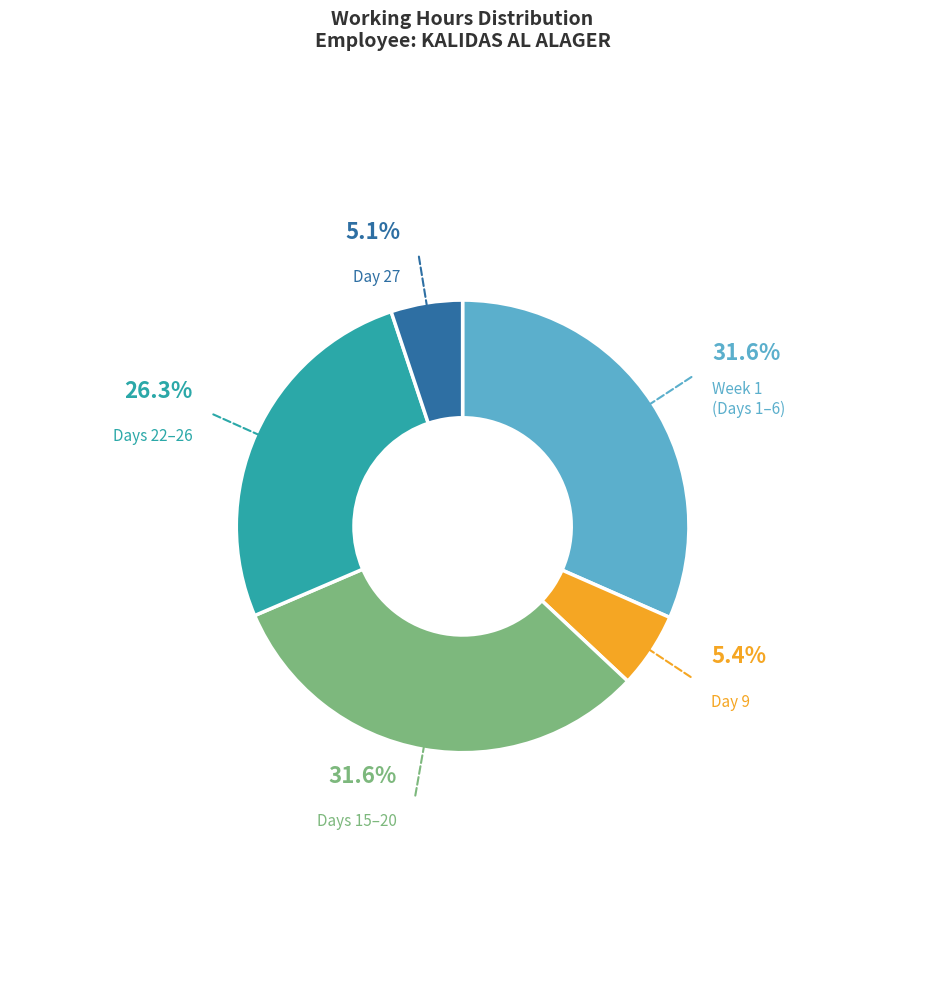

Between Week 1 (Days 1–6) and Day 9, which is larger?

Week 1 (Days 1–6)